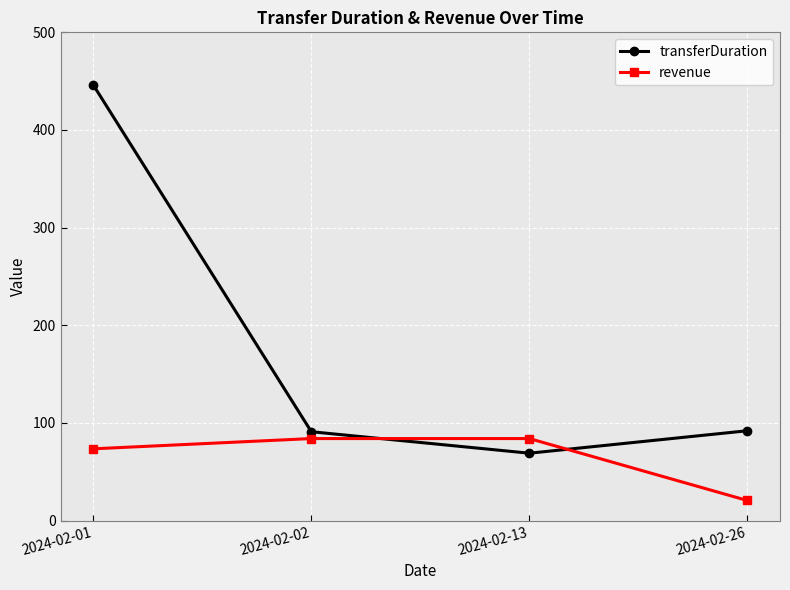

True or false: revenue has a value of 20.6 at 2024-02-26.

True